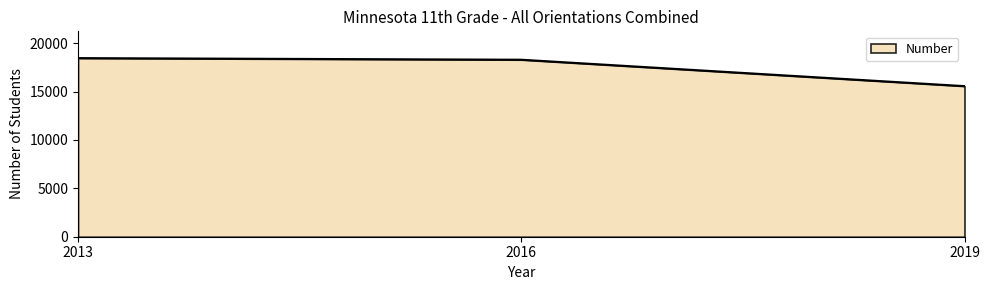

Reading right to left, list all the values displayed in this chart.

15561	18291	18456